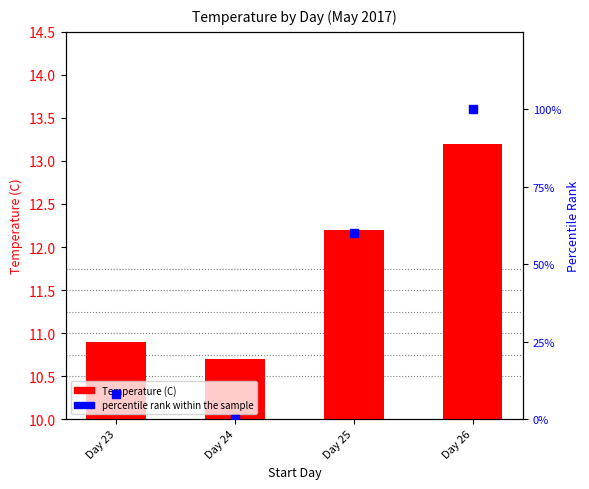

At which category is the sum across all series the highest?

Day 26